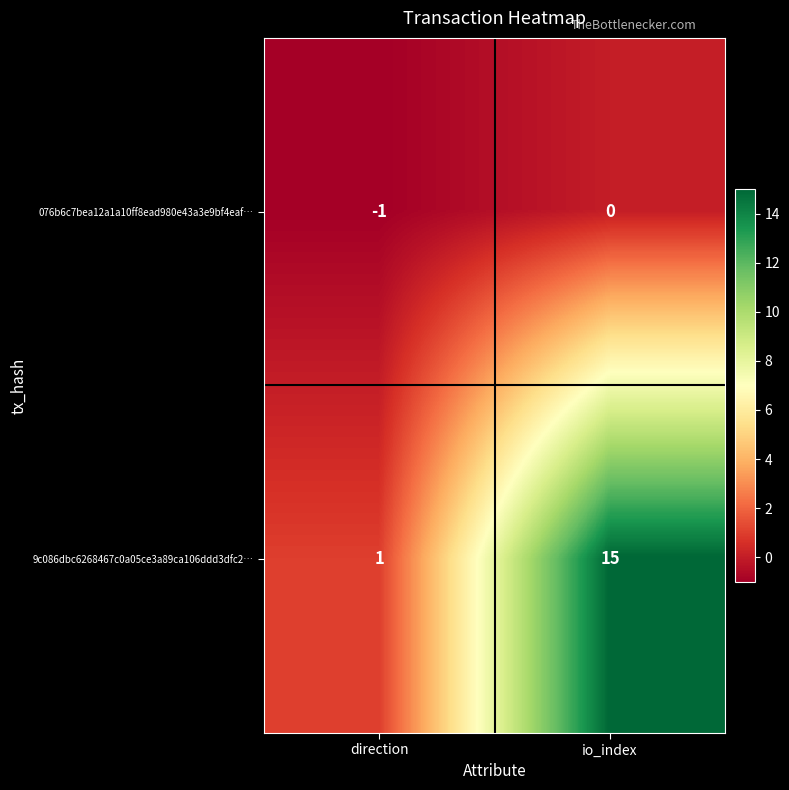

At how many categories does at least one series exceed 0?

2